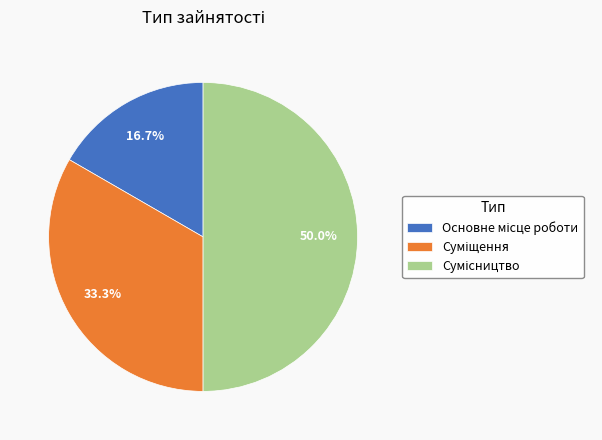

To the nearest percent, what percentage of the pie is Основне місце роботи?

17%